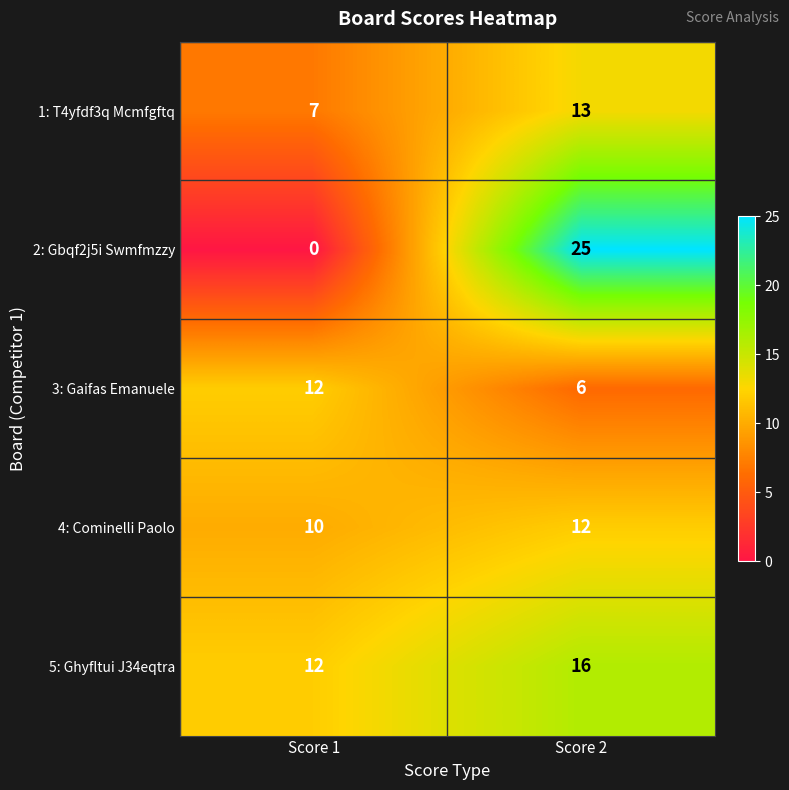

True or false: 1: T4yfdf3q Mcmfgftq has a value of 13 at Score 2.

True